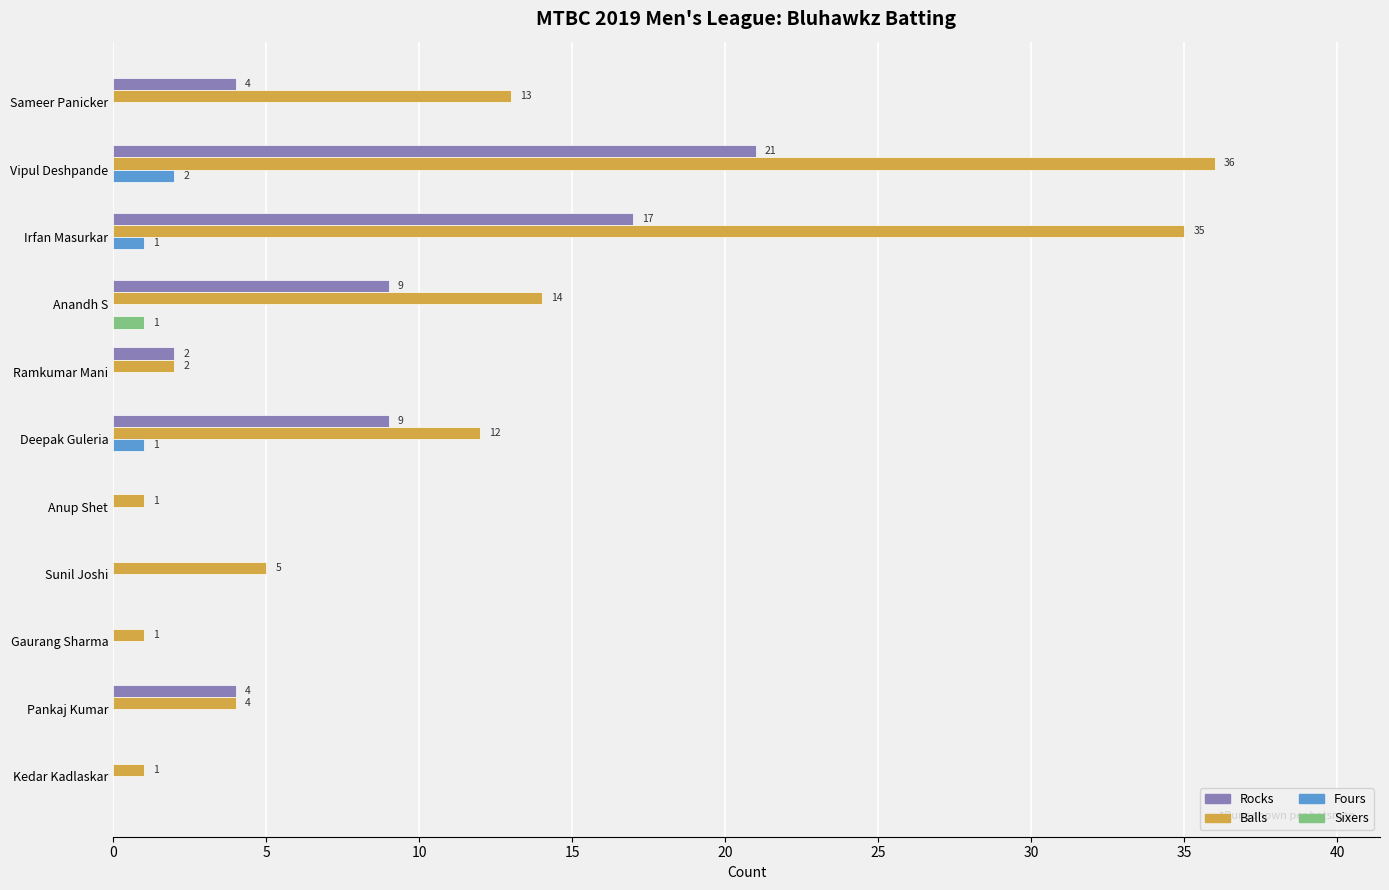

At which category is the sum across all series the highest?

Vipul Deshpande